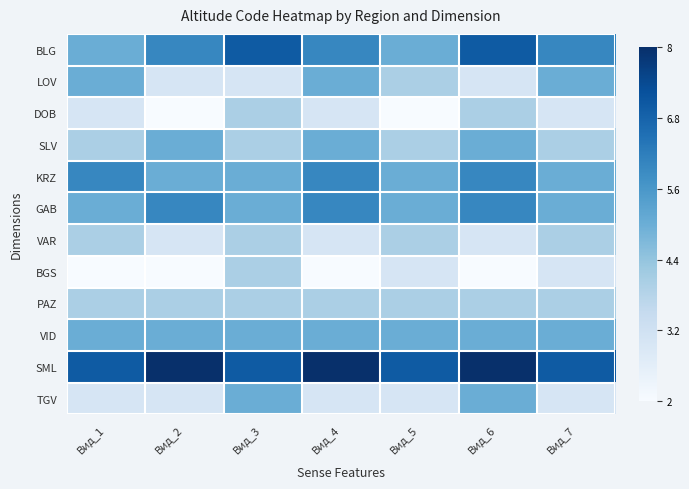

Reading left to right, transcribe all the data shown in this chart.

BLG: Вид_1=0.5	Вид_2=0.7	Вид_3=0.8	Вид_4=0.7	Вид_5=0.5	Вид_6=0.8	Вид_7=0.7
LOV: Вид_1=0.5	Вид_2=0.2	Вид_3=0.2	Вид_4=0.5	Вид_5=0.3	Вид_6=0.2	Вид_7=0.5
DOB: Вид_1=0.2	Вид_2=0.0	Вид_3=0.3	Вид_4=0.2	Вид_5=0.0	Вид_6=0.3	Вид_7=0.2
SLV: Вид_1=0.3	Вид_2=0.5	Вид_3=0.3	Вид_4=0.5	Вид_5=0.3	Вид_6=0.5	Вид_7=0.3
KRZ: Вид_1=0.7	Вид_2=0.5	Вид_3=0.5	Вид_4=0.7	Вид_5=0.5	Вид_6=0.7	Вид_7=0.5
GAB: Вид_1=0.5	Вид_2=0.7	Вид_3=0.5	Вид_4=0.7	Вид_5=0.5	Вид_6=0.7	Вид_7=0.5
VAR: Вид_1=0.3	Вид_2=0.2	Вид_3=0.3	Вид_4=0.2	Вид_5=0.3	Вид_6=0.2	Вид_7=0.3
BGS: Вид_1=0.0	Вид_2=0.0	Вид_3=0.3	Вид_4=0.0	Вид_5=0.2	Вид_6=0.0	Вид_7=0.2
PAZ: Вид_1=0.3	Вид_2=0.3	Вид_3=0.3	Вид_4=0.3	Вид_5=0.3	Вид_6=0.3	Вид_7=0.3
VID: Вид_1=0.5	Вид_2=0.5	Вид_3=0.5	Вид_4=0.5	Вид_5=0.5	Вид_6=0.5	Вид_7=0.5
SML: Вид_1=0.8	Вид_2=1.0	Вид_3=0.8	Вид_4=1.0	Вид_5=0.8	Вид_6=1.0	Вид_7=0.8
TGV: Вид_1=0.2	Вид_2=0.2	Вид_3=0.5	Вид_4=0.2	Вид_5=0.2	Вид_6=0.5	Вид_7=0.2